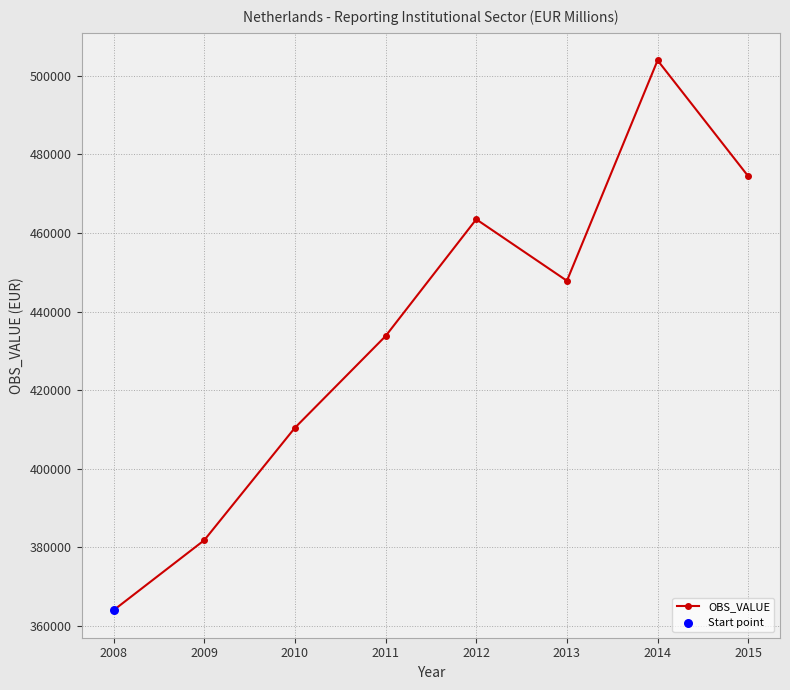

What is the change in value from 2009 to 2015?

+92671